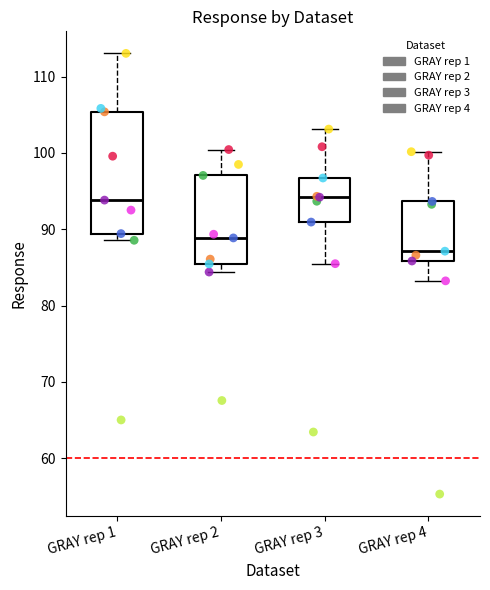

Reading left to right, read every box against the y-axis: the position of its median line, the range the box covers, and the ends of its whiskers. The values are not printed on the chart, so give them approximately, as read against the axis.

GRAY rep 1: median 94, box 89 to 105, whiskers 89 (just below the box's lower edge) to 113
GRAY rep 2: median 89, box 85 to 97, whiskers 84 to 100
GRAY rep 3: median 94, box 91 to 97, whiskers 85 to 103
GRAY rep 4: median 87, box 86 to 94, whiskers 83 to 100